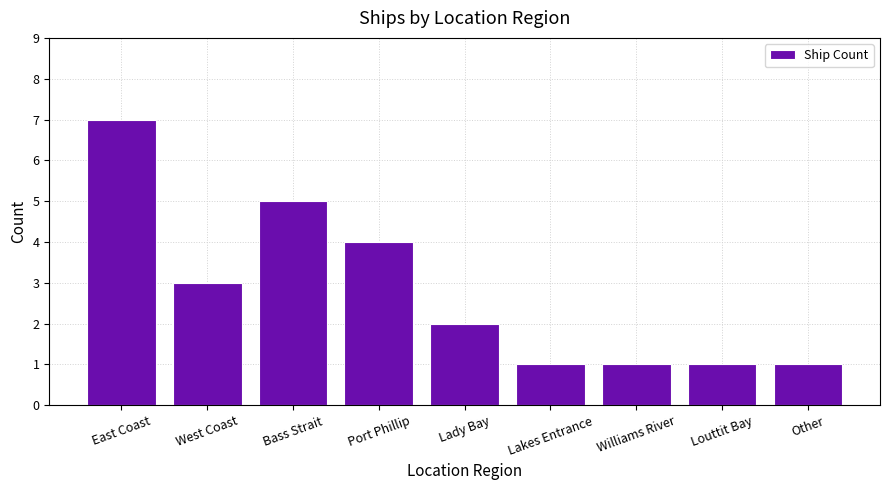

What is the maximum value shown in the chart?

7